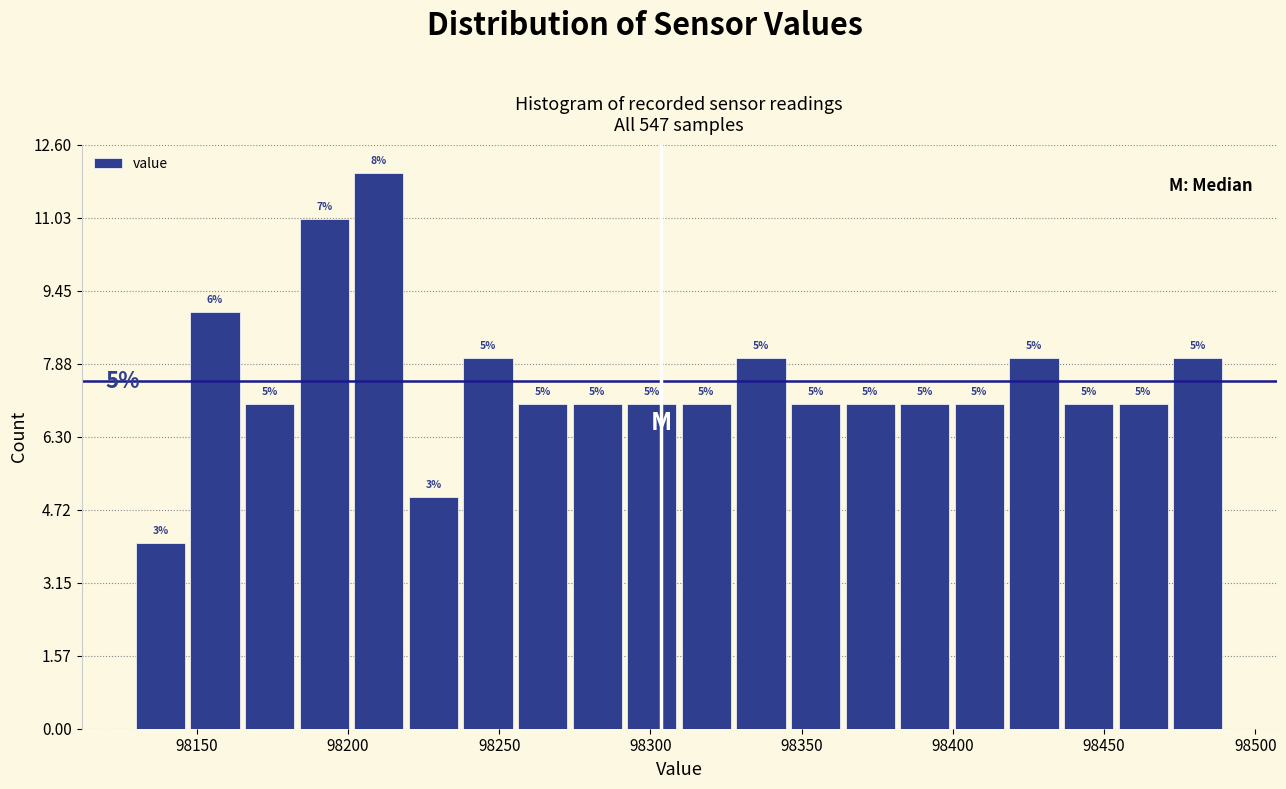

Around what value on the x-axis is the tallest bar? Give the approximate position of its centre, as read against the axis.

98210